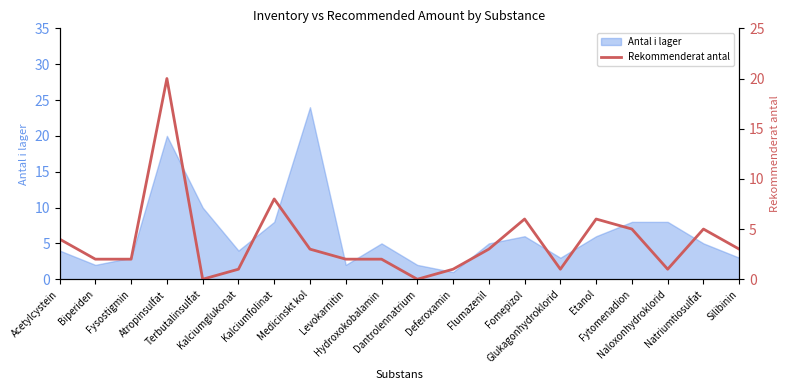

True or false: the data shows 5 at Natriumtiosulfat.

True